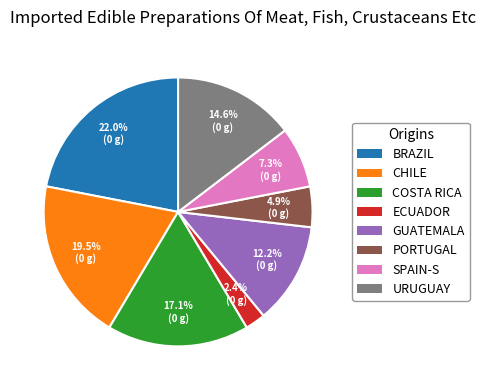

What is the ratio of the value at PORTUGAL to the value at URUGUAY?

0.3